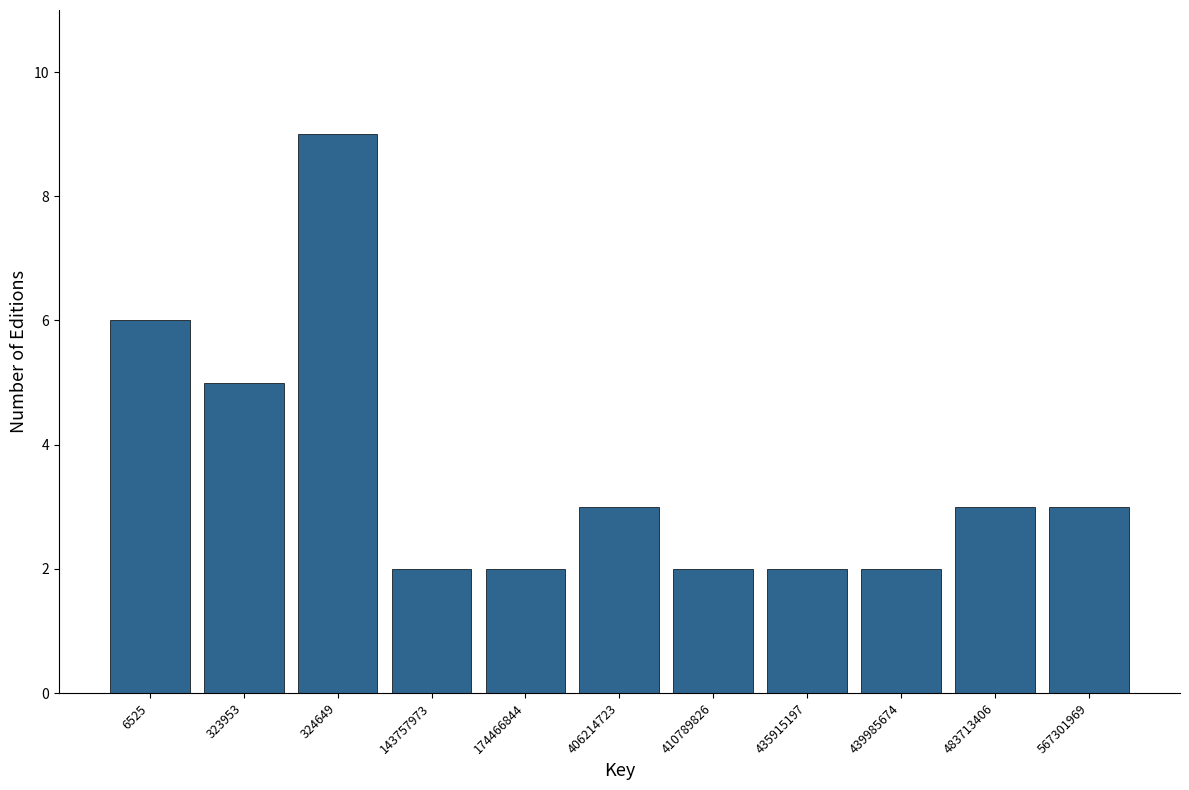

Reading left to right, what are all the values shown in this chart?

6525=6	323953=5	324649=9	143757973=2	174466844=2	406214723=3	410789826=2	435915197=2	439985674=2	483713406=3	567301969=3